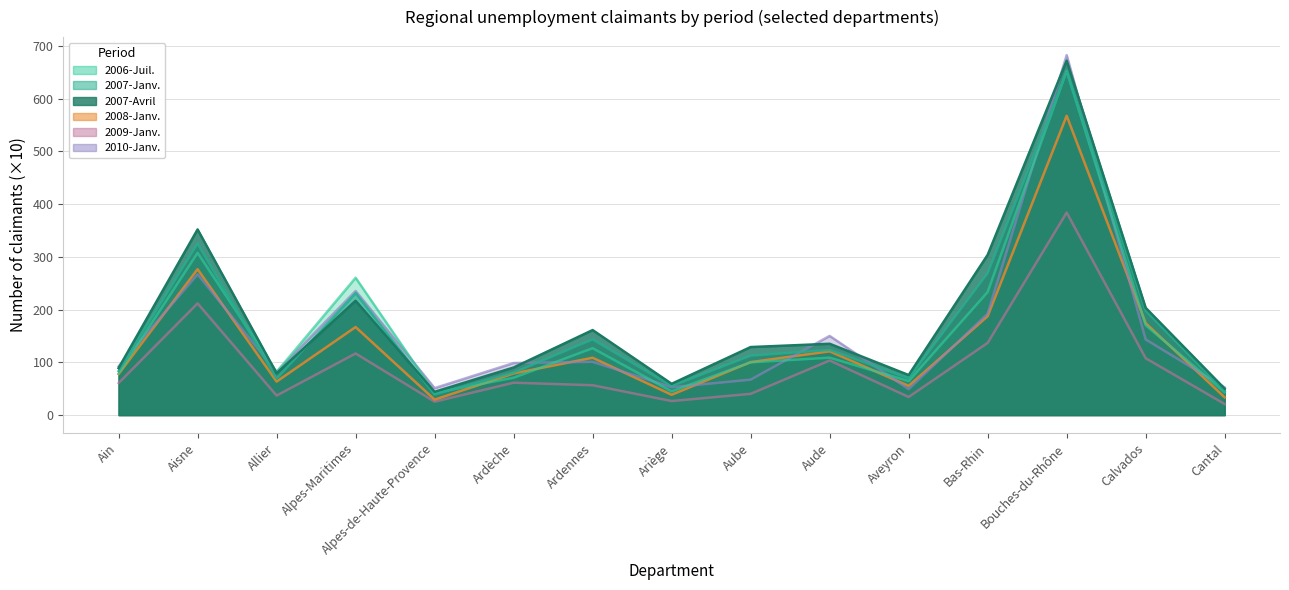

What are all the series names shown in the legend?

2006-Juil., 2007-Janv., 2007-Avril, 2008-Janv., 2009-Janv., 2010-Janv.